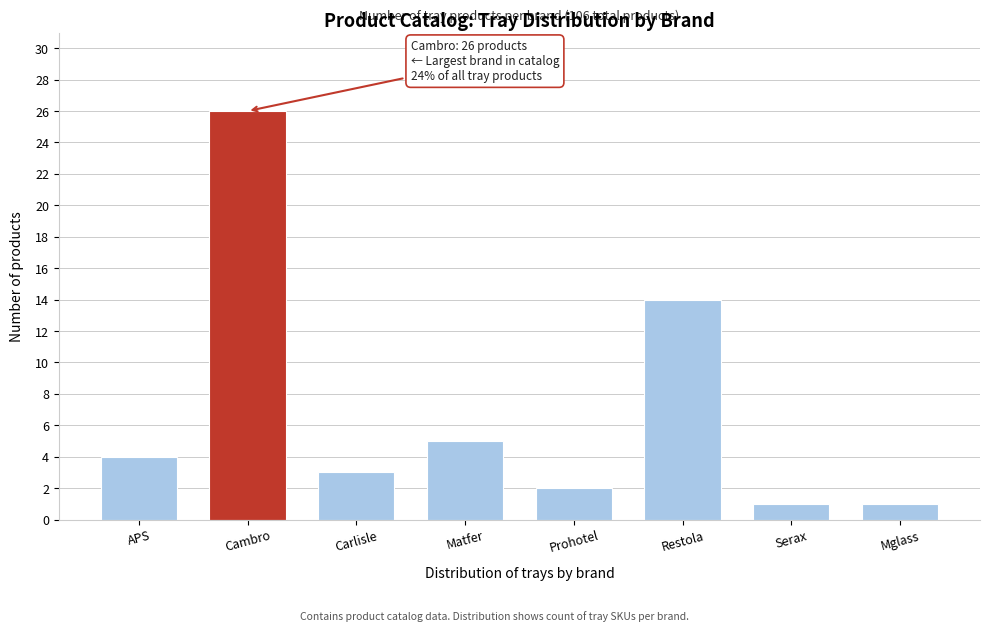

Reading left to right, extract all data points from this chart.

4	26	3	5	2	14	1	1